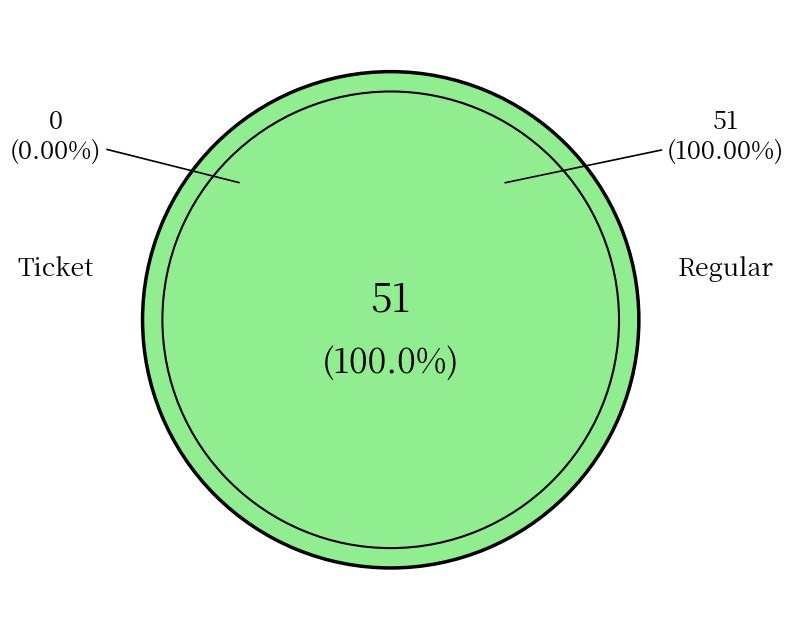

How many slices are in this pie chart?

2